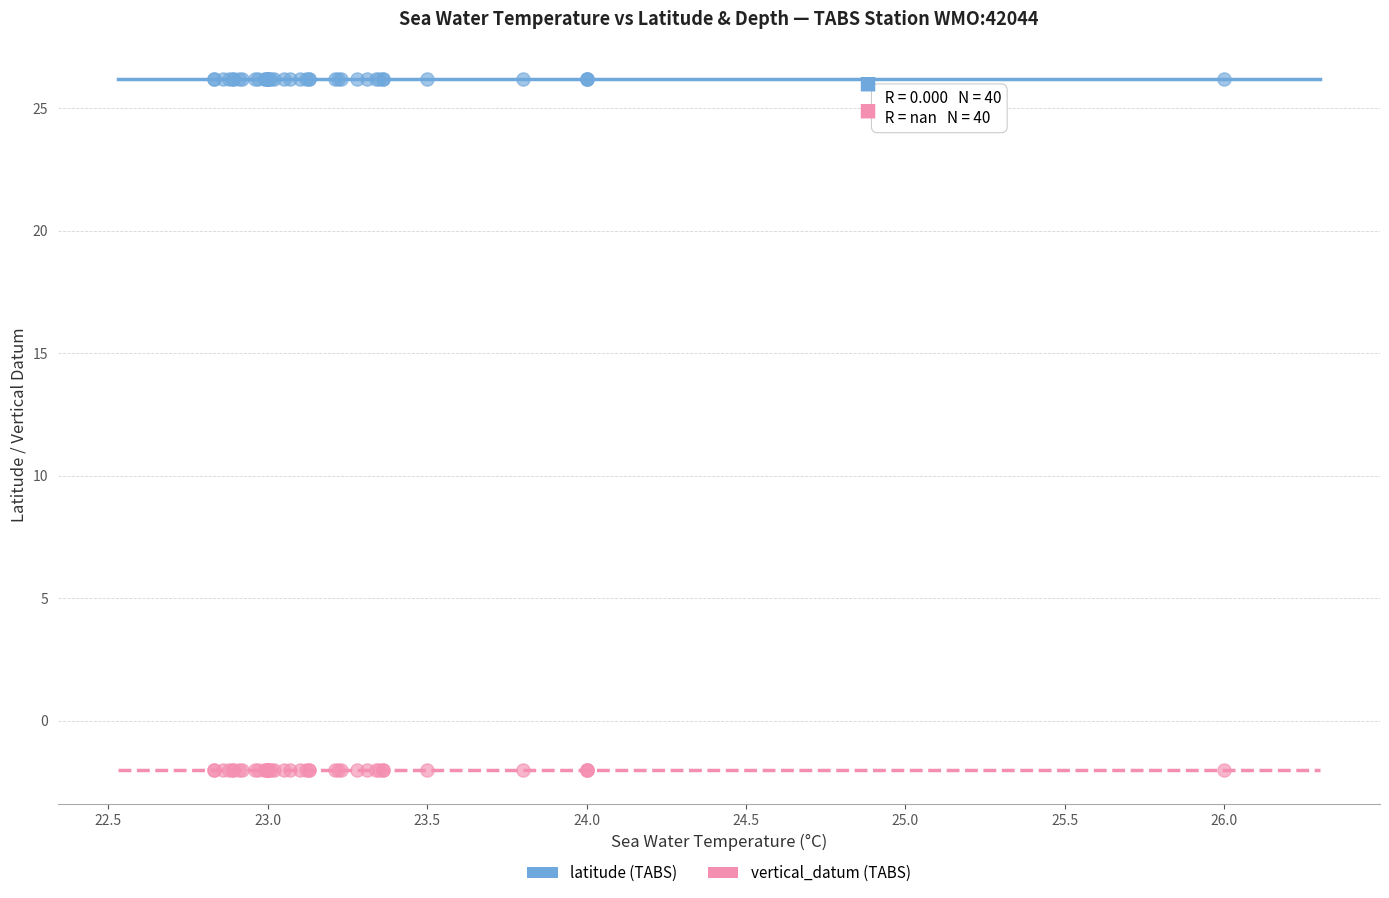

Which series contains the lowest Y value?

vertical_datum (TABS)